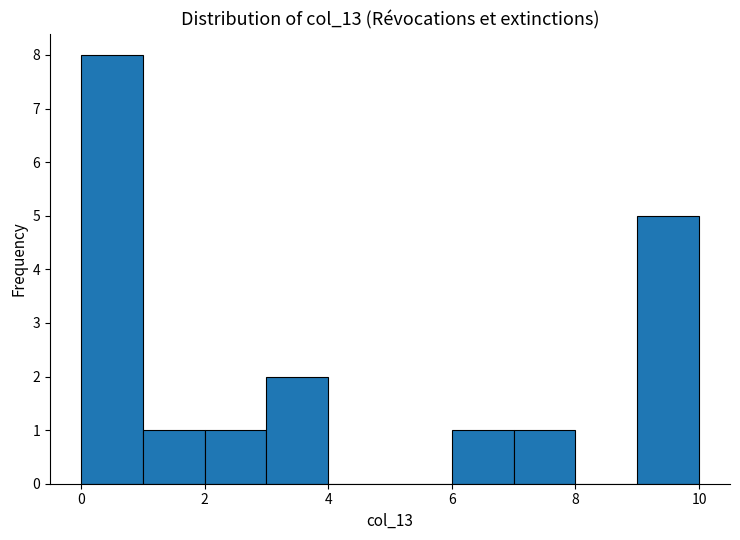

Which range on the x-axis has the tallest bar?

0 to 1